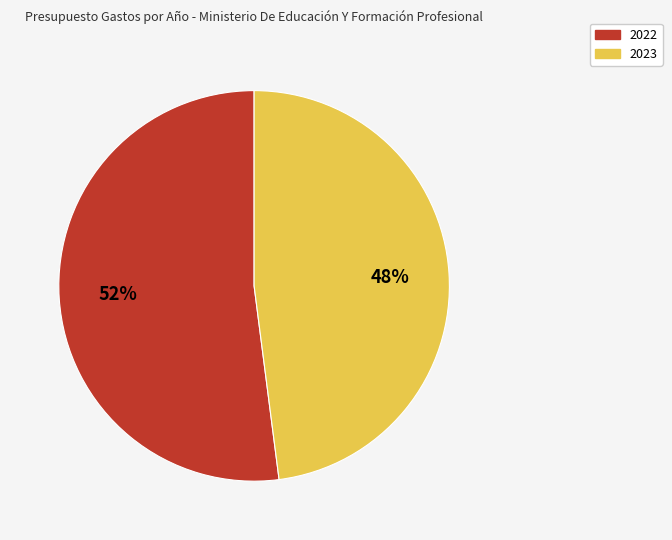

Which slice is the smallest?

2023